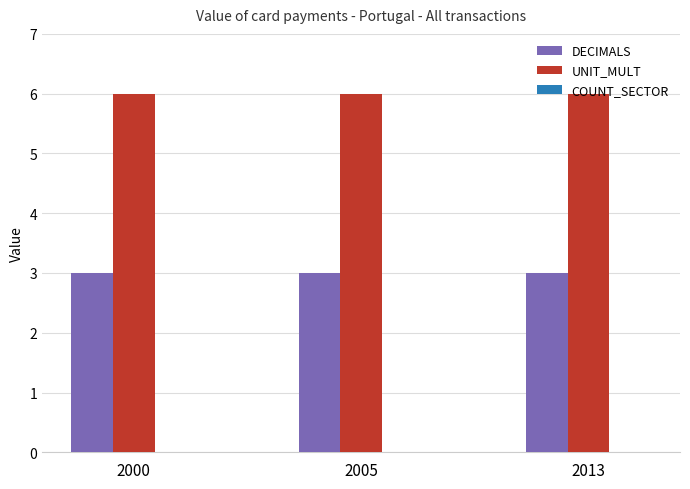

Is the value of UNIT_MULT at 2005 greater than the value of DECIMALS at 2005?

Yes